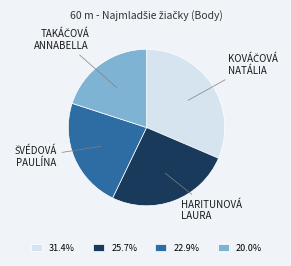

What is the ratio of the value at 20.0% to the value at 31.4%?

0.6